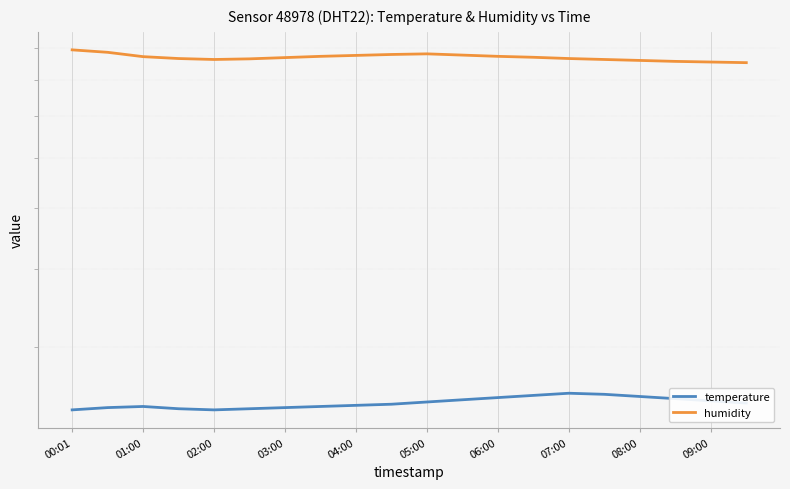

True or false: temperature and humidity intersect in this chart.

False